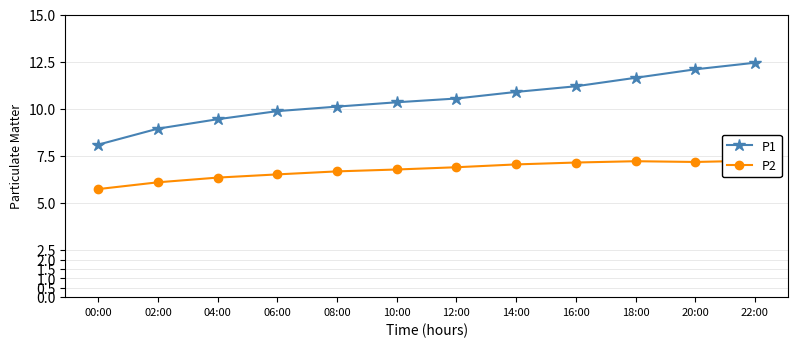

What is the difference between the P1 values at 12:00 and 10:00?

0.2